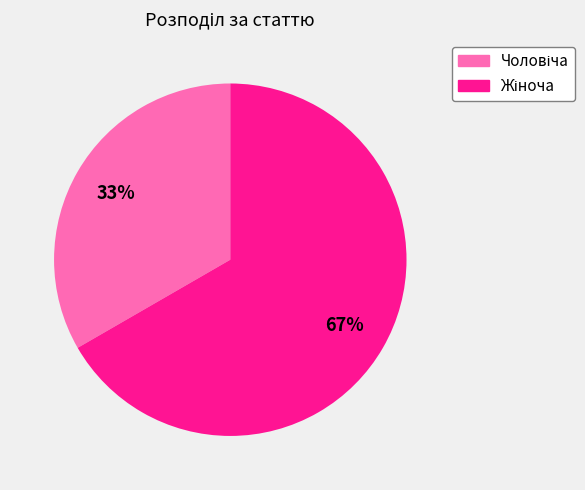

Count the number of slices in the pie.

2